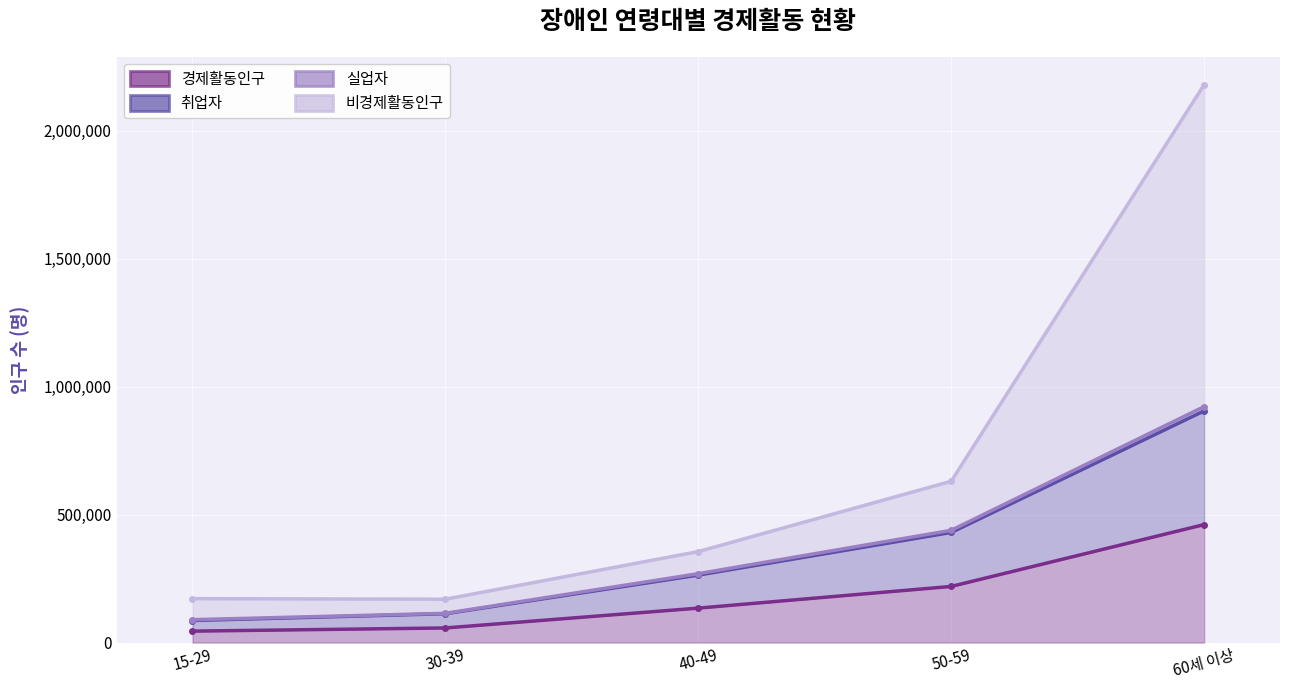

Where does the 비경제활동인구 series first go above 355480?

50-59